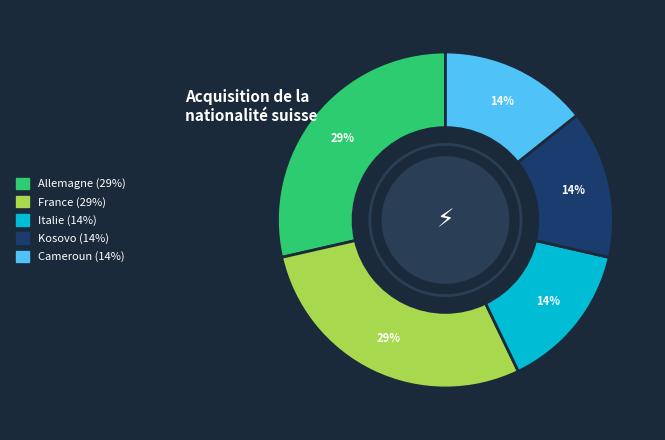

The Allemagne slice represents 29% of the pie. True or false?

True